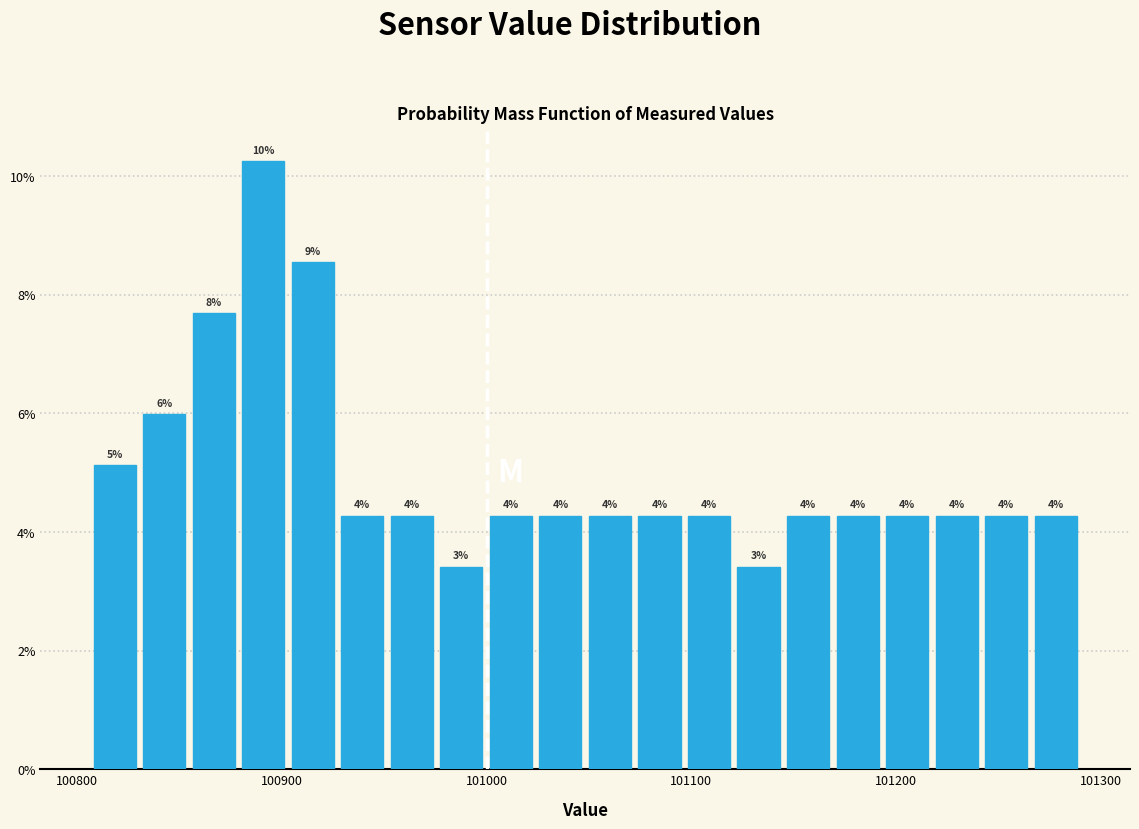

Around what value on the x-axis is the tallest bar? Give the approximate position of its centre, as read against the axis.

100890